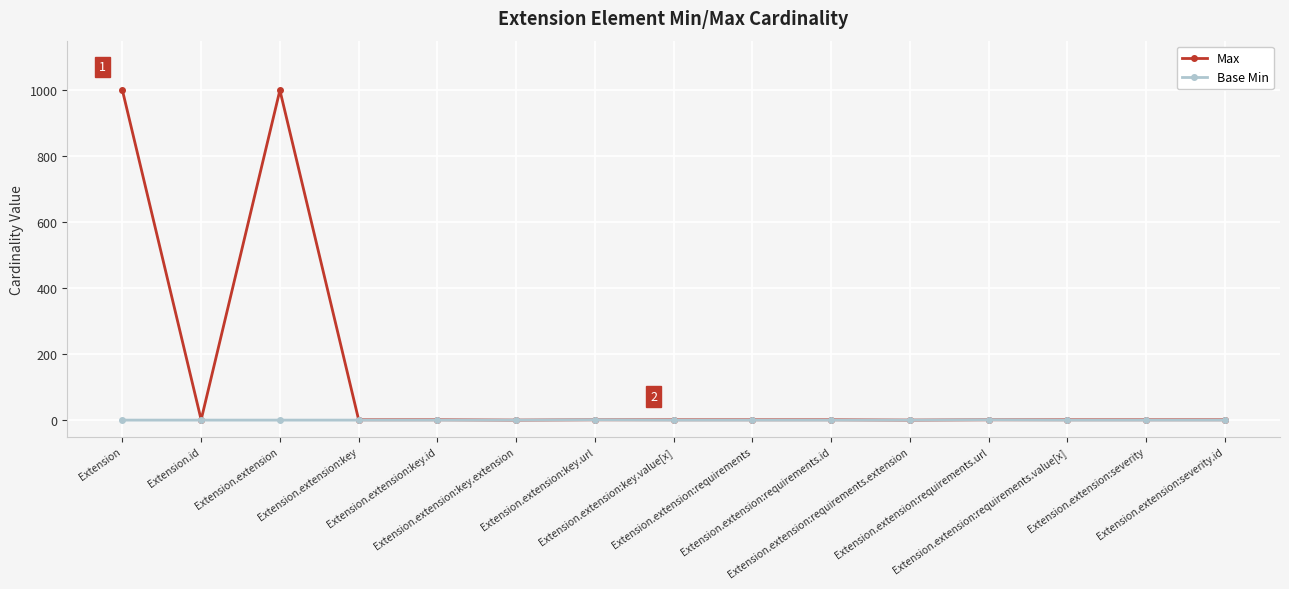

Which series has the largest total across all categories?

Max